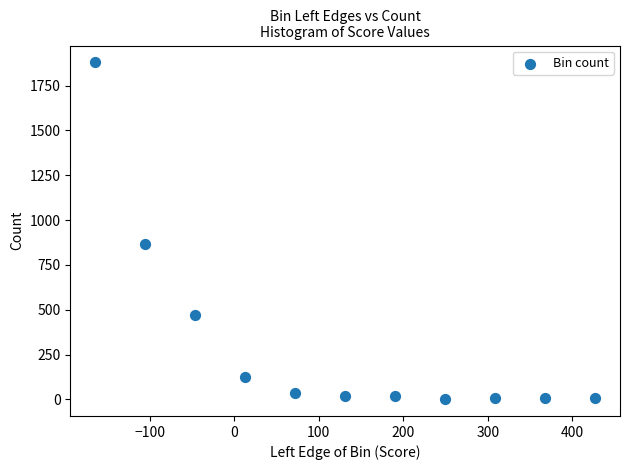

What is the average Y value?

312